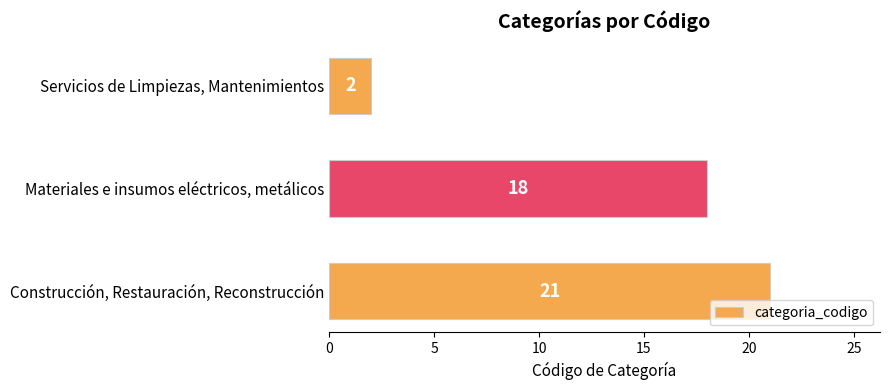

Count the number of categories in the chart.

3